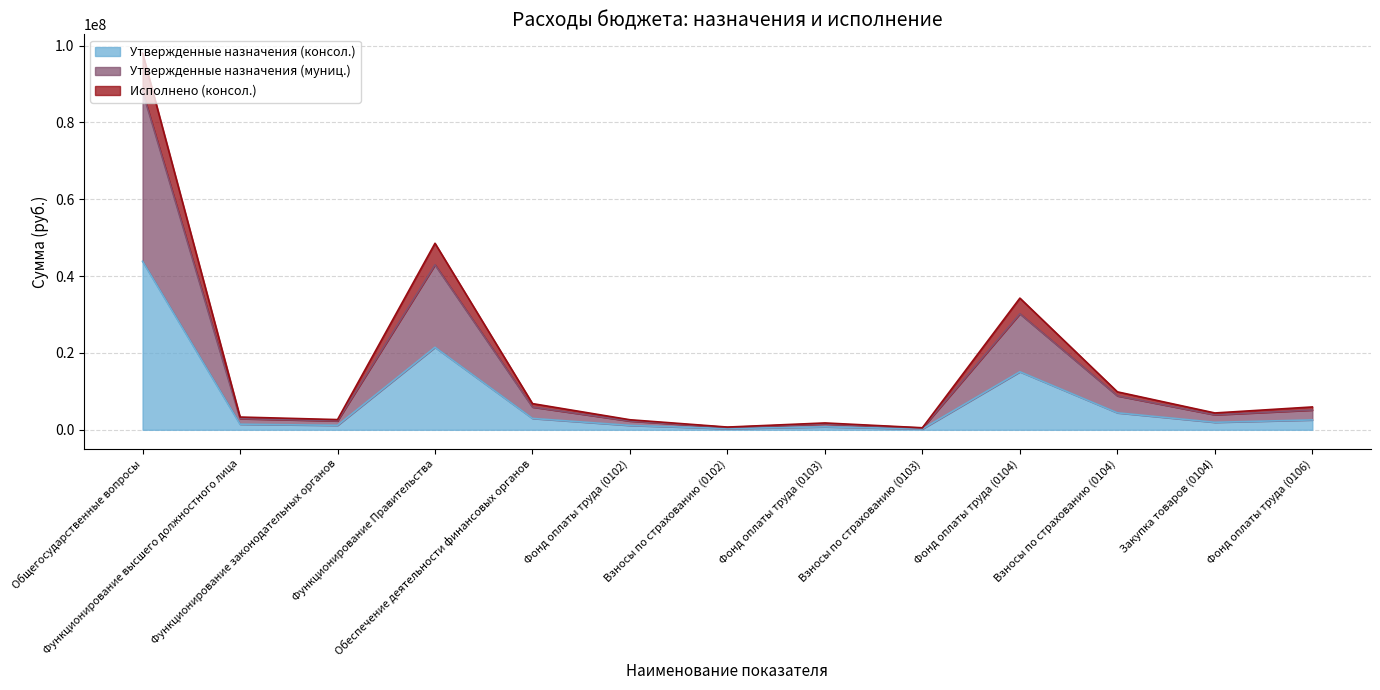

Which category has the lowest value in the Исполнено (консол.) series?

Взносы по страхованию (0103)